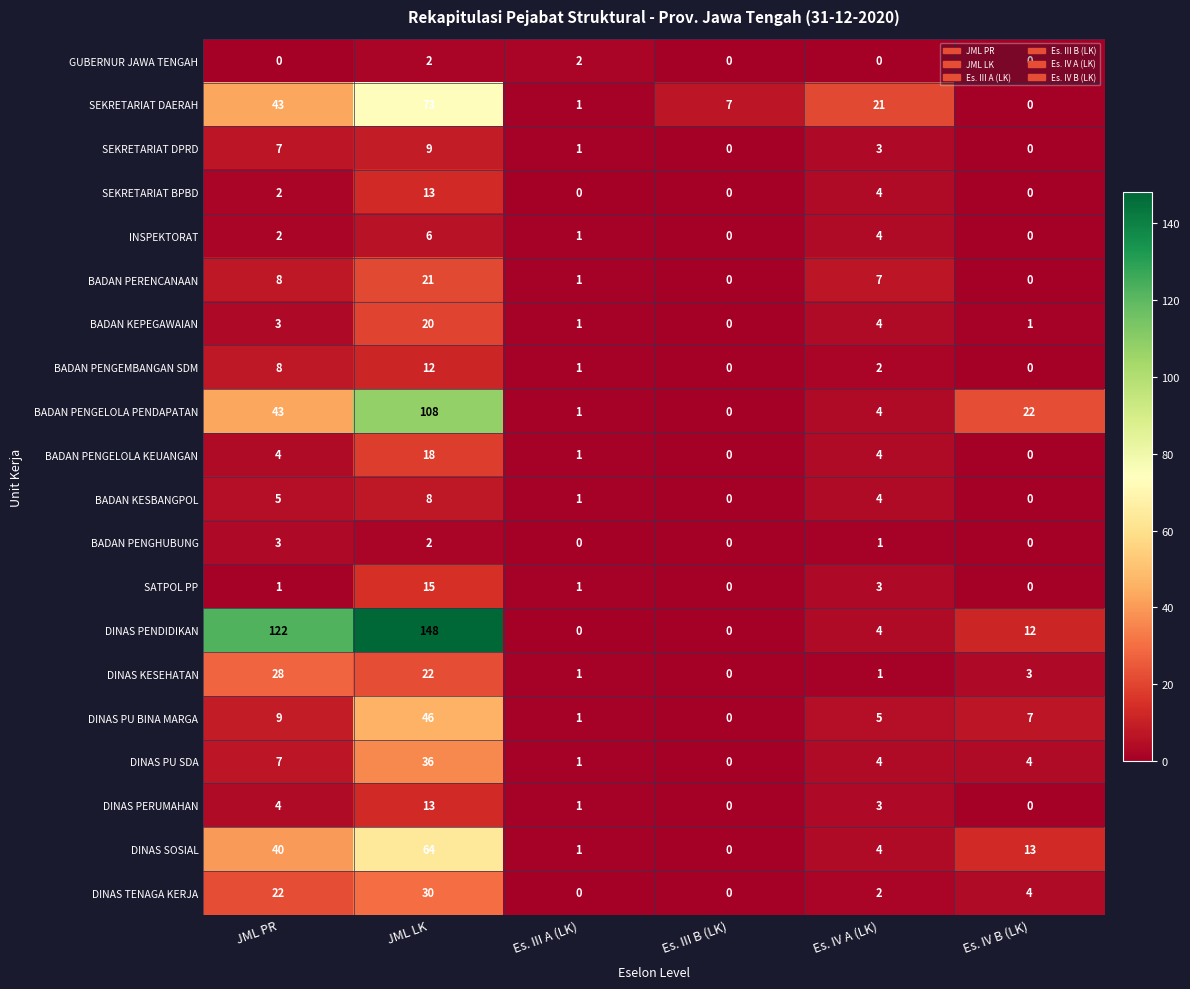

What is the difference between the second highest and minimum values in the BADAN KEPEGAWAIAN series?

4